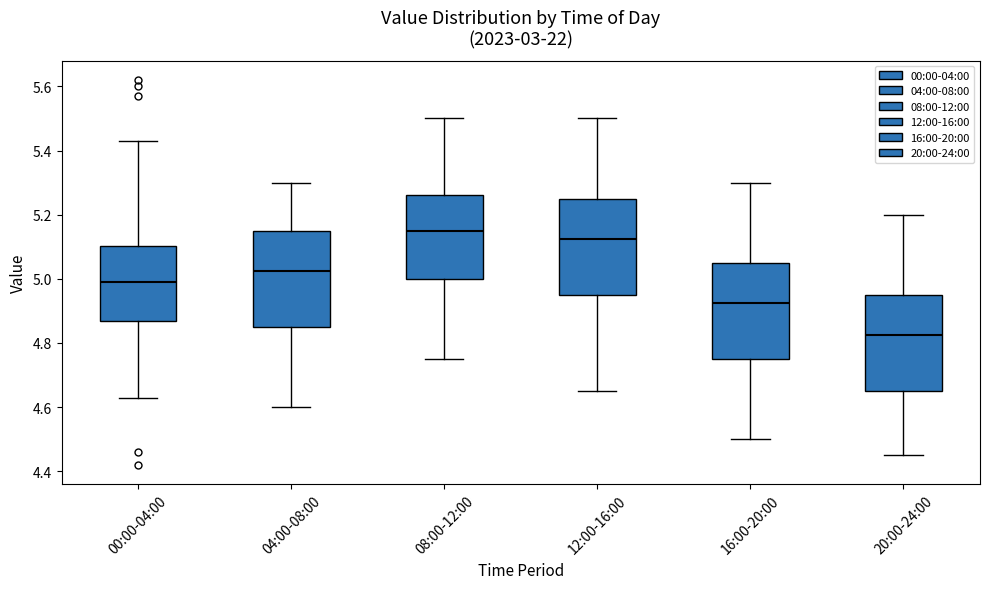

Which box has the highest median line?

08:00-12:00